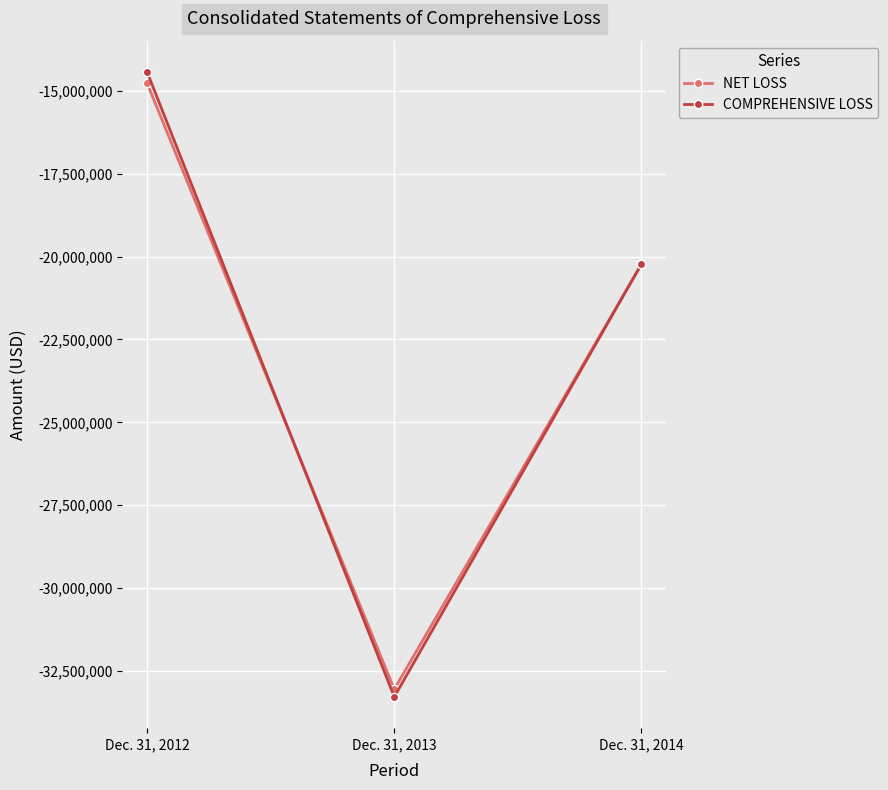

Which series has the largest range (max minus min)?

COMPREHENSIVE LOSS